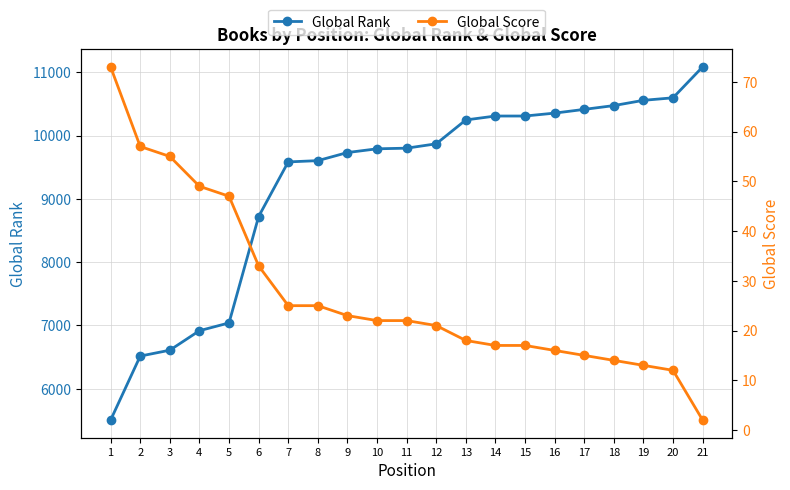

How many data points in Global Rank are above 9800?

10